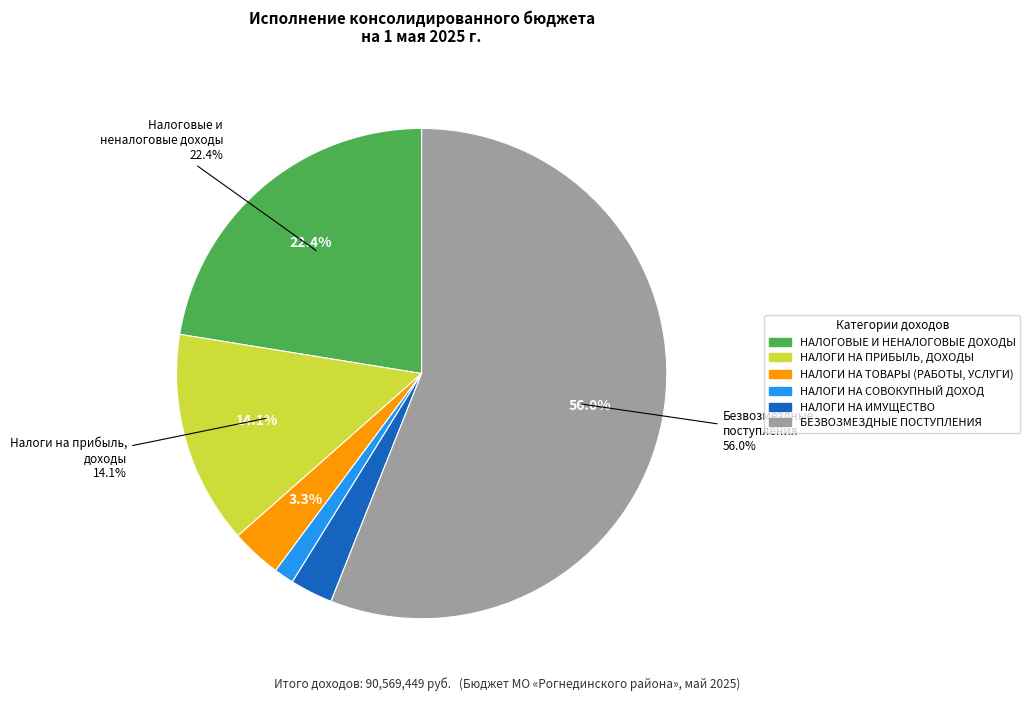

What percentage do НАЛОГИ НА ПРИБЫЛЬ, ДОХОДЫ and НАЛОГОВЫЕ И НЕНАЛОГОВЫЕ ДОХОДЫ together represent?

36.5%